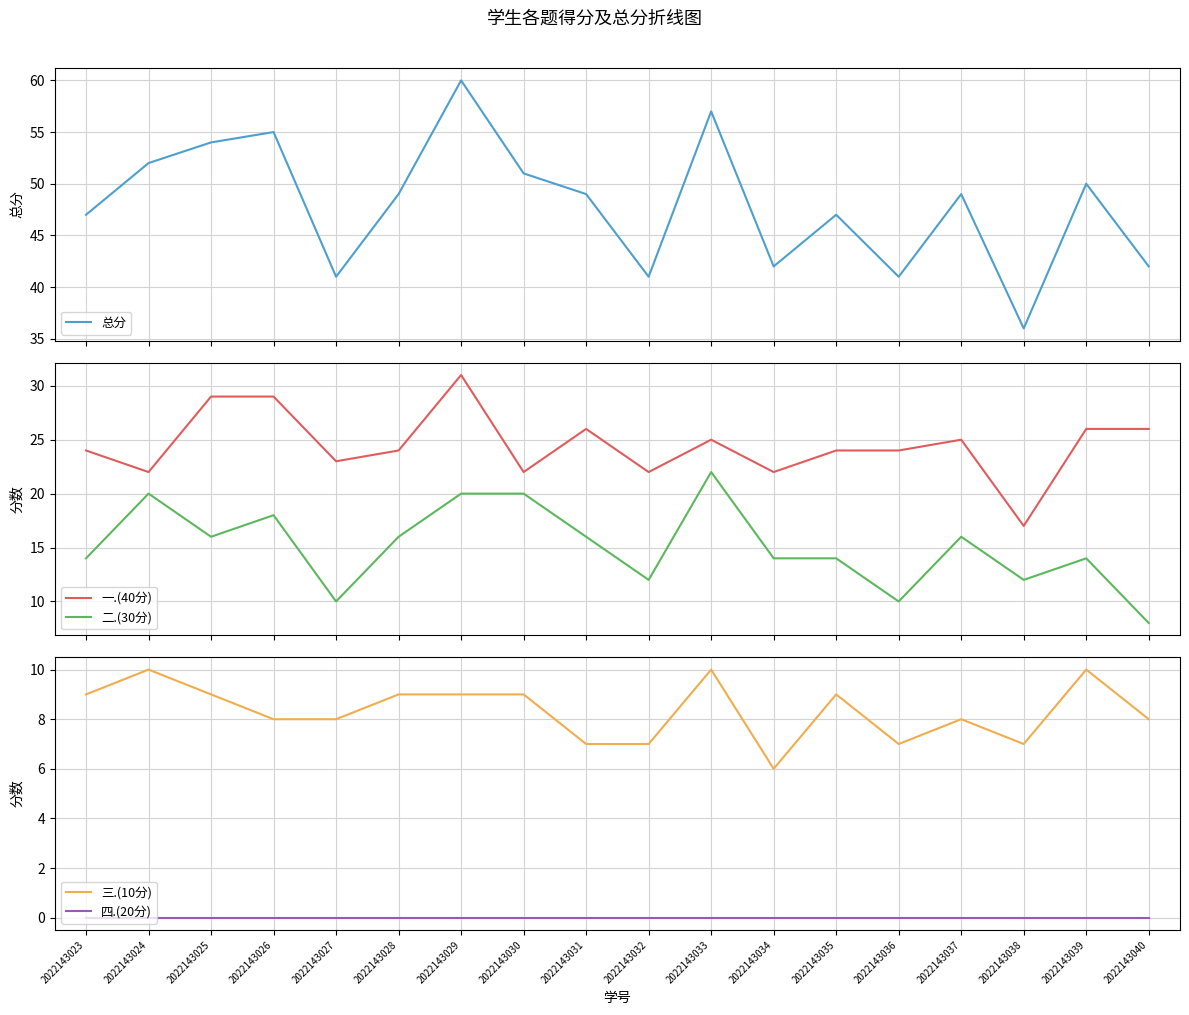

Reading right to left, what are all the values shown in this chart?

总分: 42	50	36	49	41	47	42	57	41	49	51	60	49	41	55	54	52	47
一.(40分): 26	26	17	25	24	24	22	25	22	26	22	31	24	23	29	29	22	24
二.(30分): 8	14	12	16	10	14	14	22	12	16	20	20	16	10	18	16	20	14
三.(10分): 8	10	7	8	7	9	6	10	7	7	9	9	9	8	8	9	10	9
四.(20分): 0	0	0	0	0	0	0	0	0	0	0	0	0	0	0	0	0	0